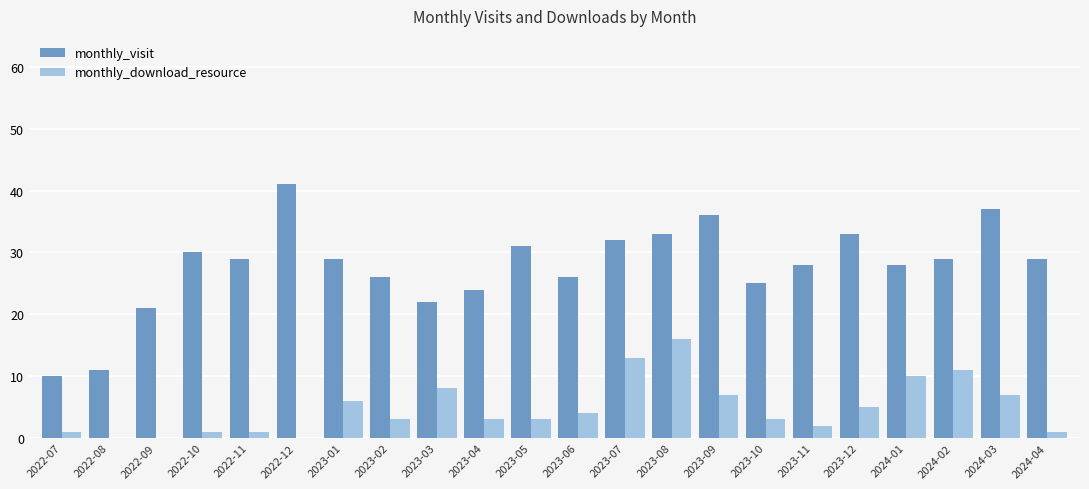

What is the spread (max minus min) of values at 2023-05?

28